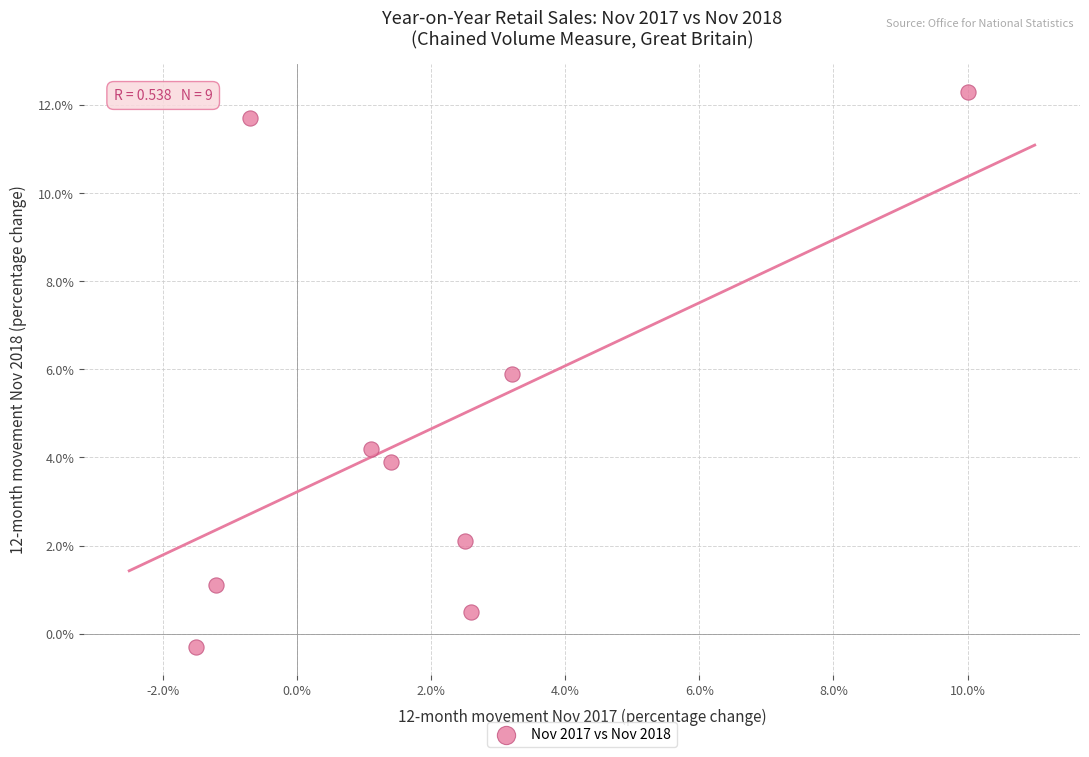

What is the average X value?

1.9